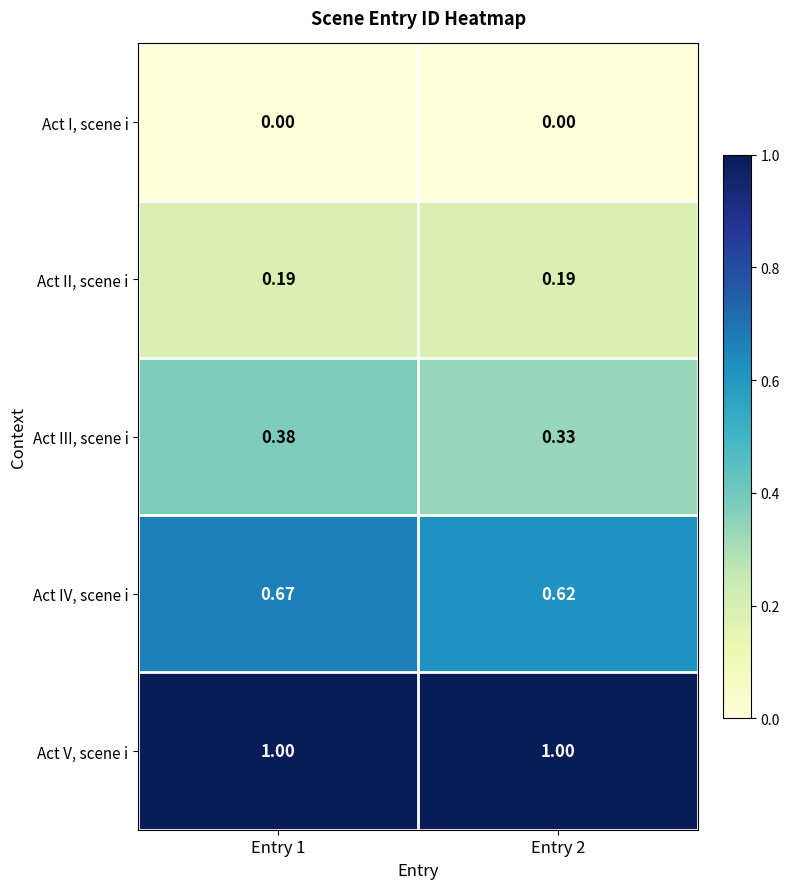

Is the value of Act IV, scene i at Entry 1 greater than the value of Act I, scene i at Entry 2?

Yes